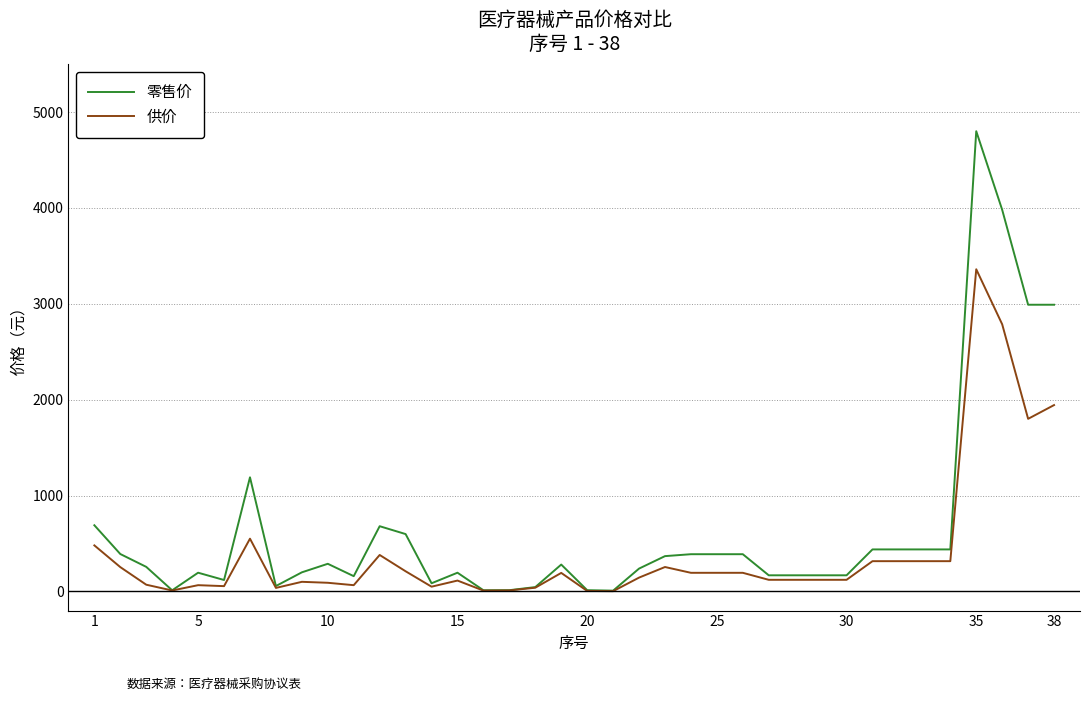

List the series in order of their overall mean, lowest first.

供价, 零售价